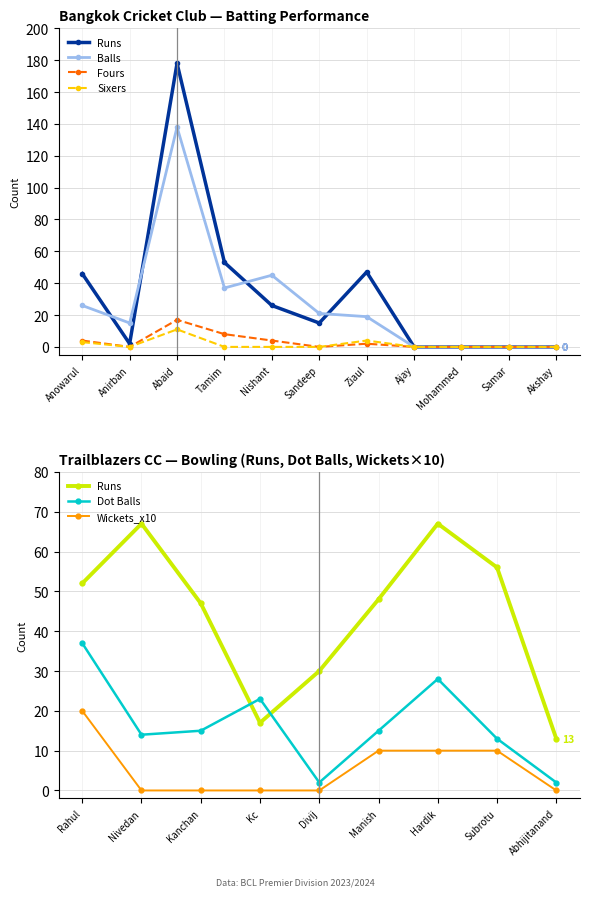

Where is the first local maximum for Balls?

Abaid